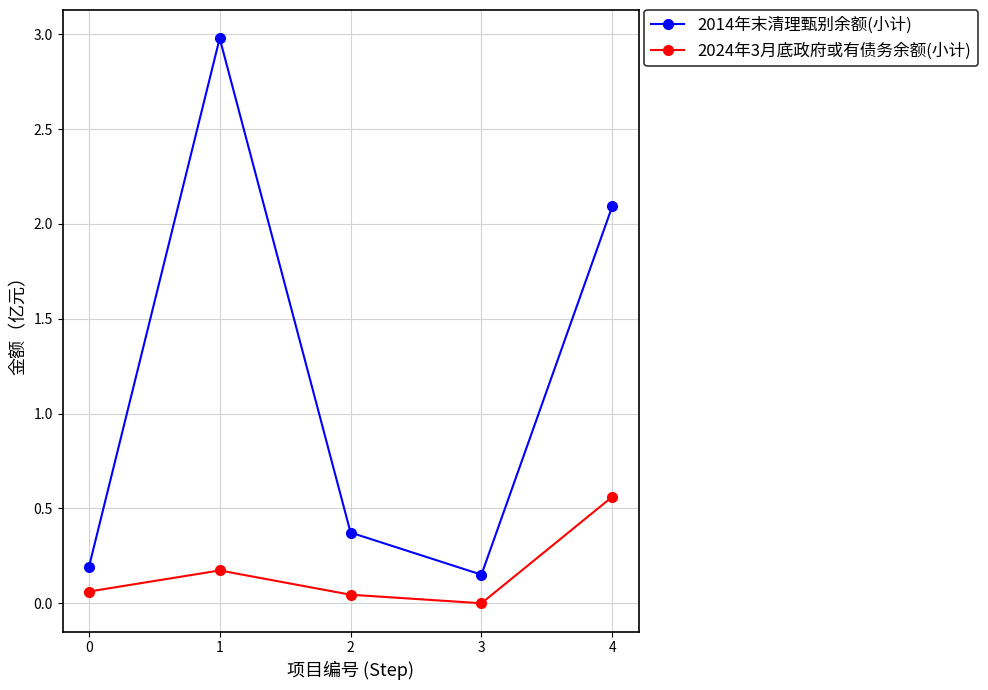

Rank the series at 3 from lowest to highest value.

2024年3月底政府或有债务余额(小计), 2014年末清理甄别余额(小计)